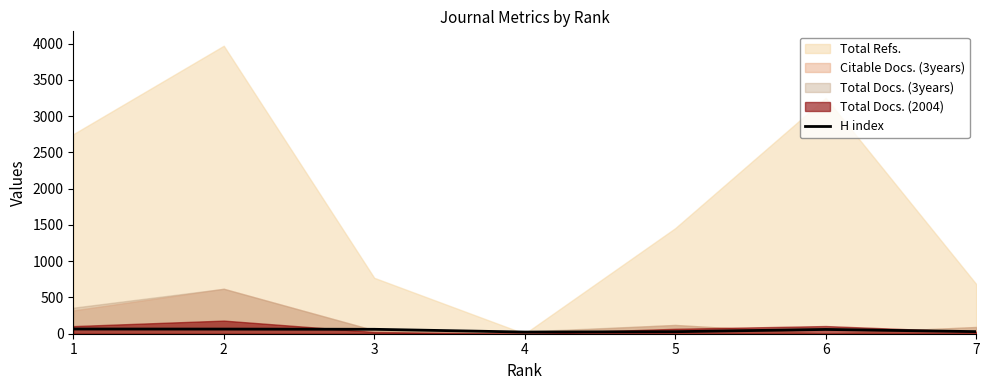

Reading left to right, extract all data points from this chart.

65	64	61	23	28	59	29